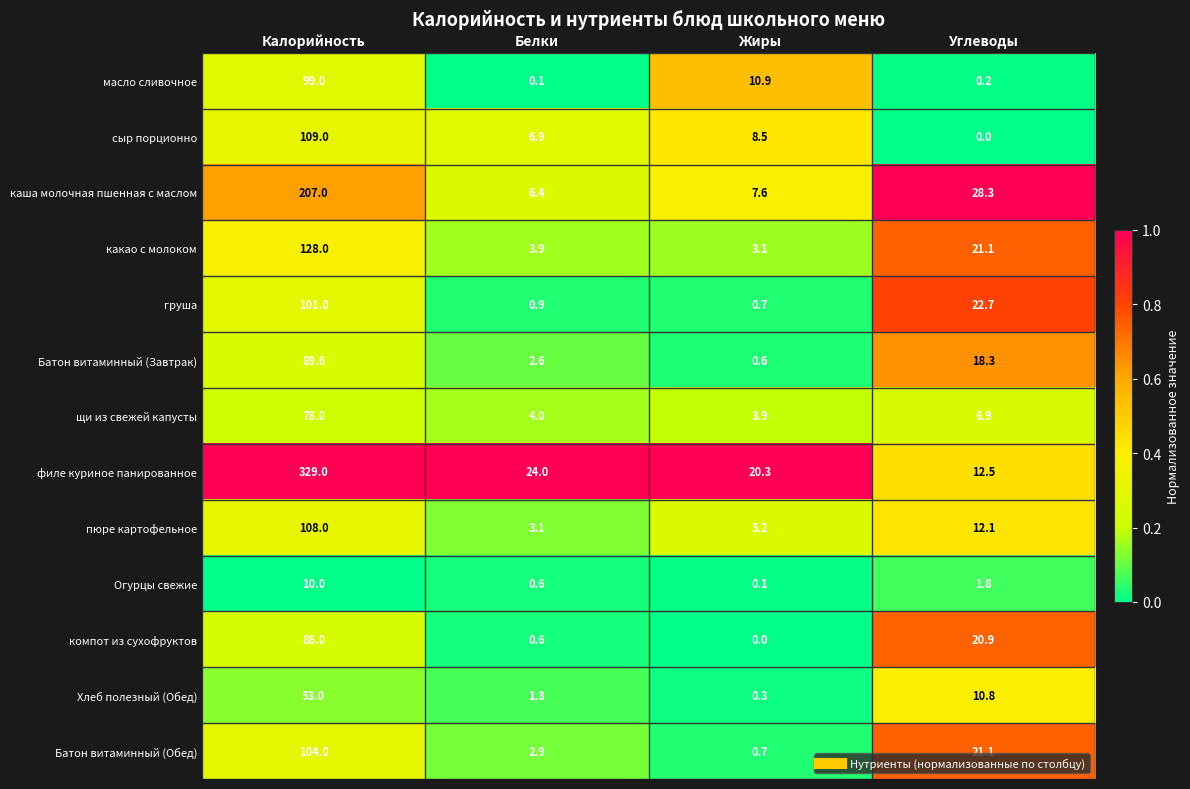

What is the difference between the какао с молоком values at Белки and Жиры?

0.8